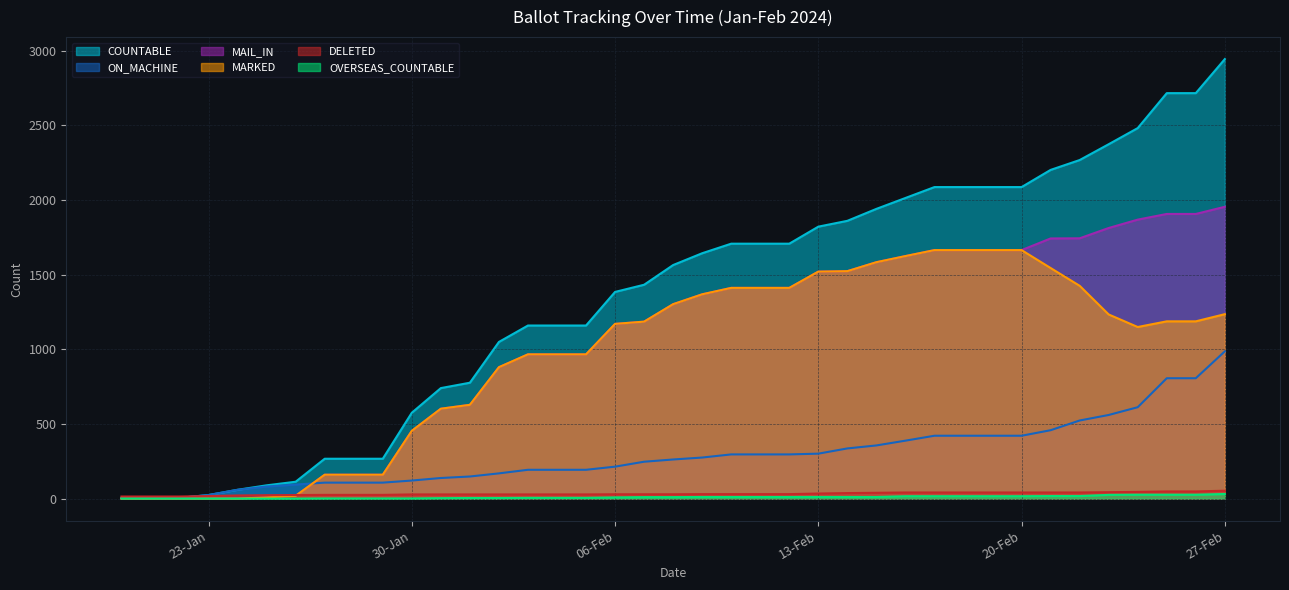

Rank the series by their maximum value, from lowest to highest.

OVERSEAS_COUNTABLE, DELETED, ON_MACHINE, MARKED, MAIL_IN, COUNTABLE